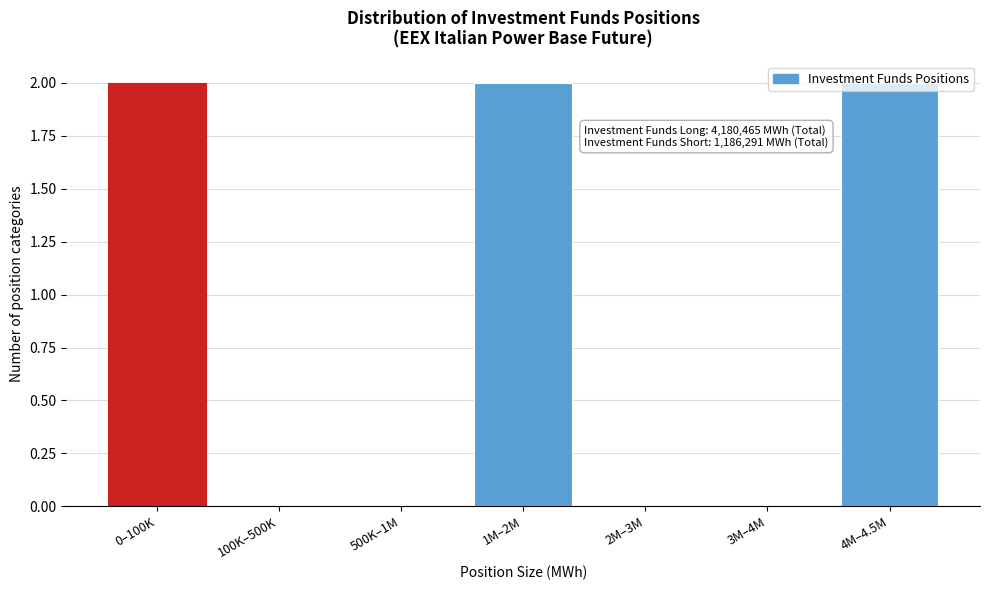

The value at 1M–2M is 2. True or false?

True